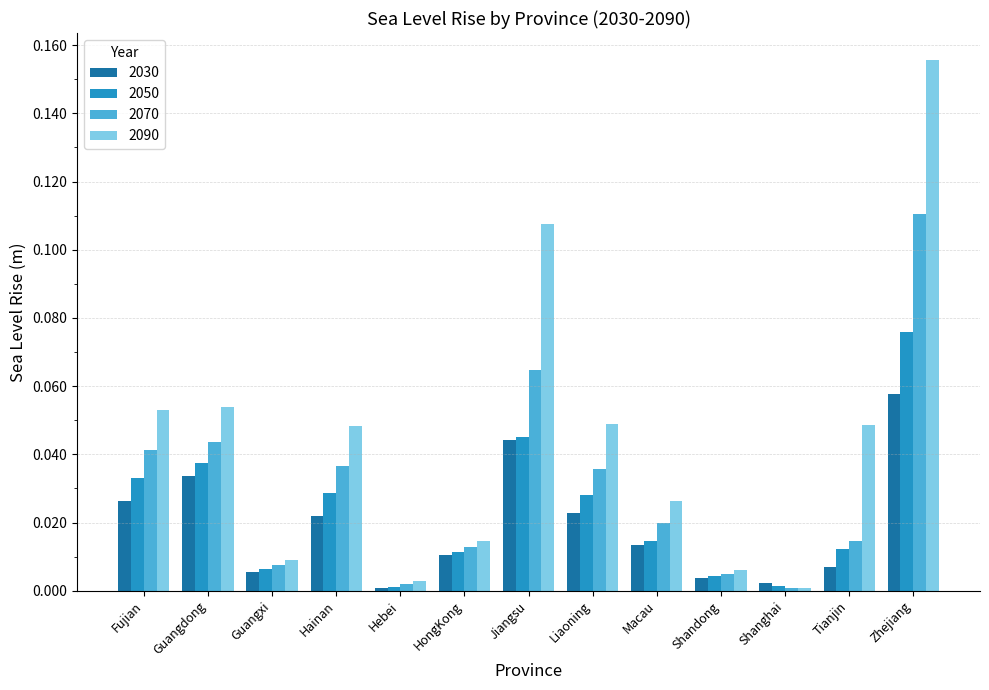

The 2030 series shows 0.1 at Jiangsu. True or false?

False